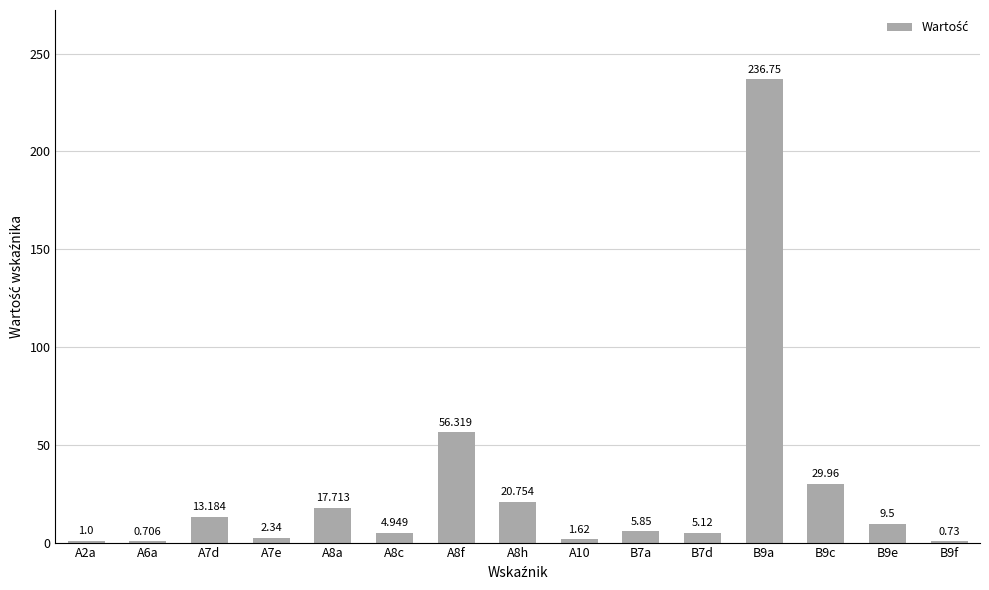

True or false: the data shows 1.9 at B7d.

False